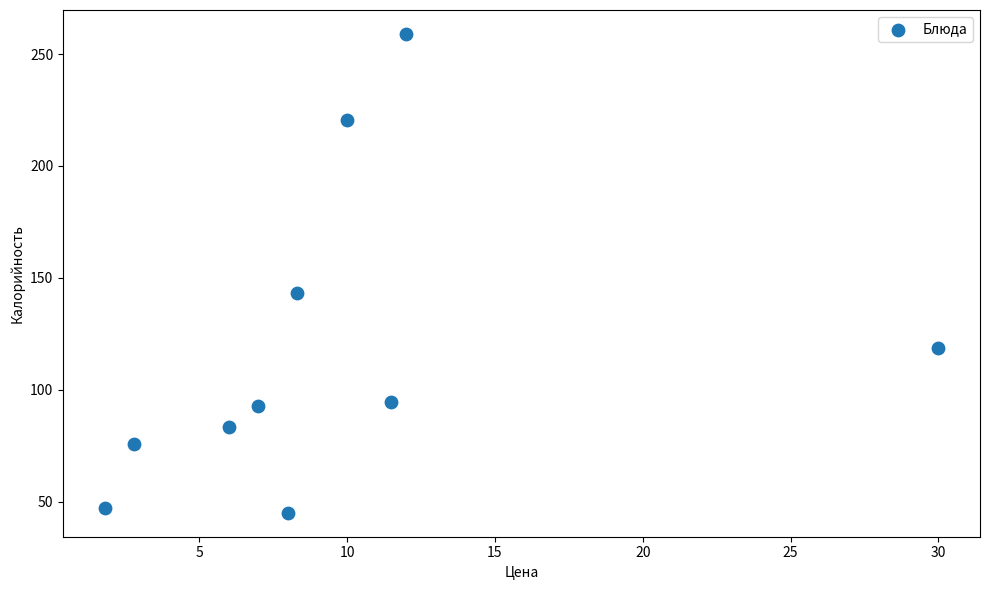

What is the range of X values (max minus min)?

28.2